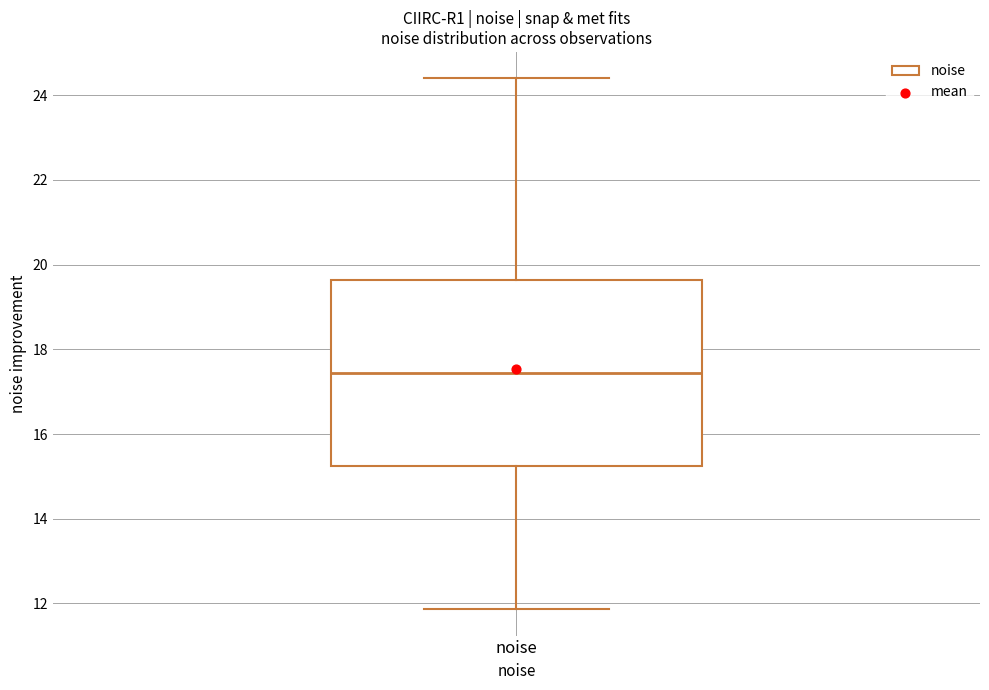

Transcribe this box plot: give where the median line is, the range the box spans, and where the two whiskers end, as read against the y-axis. The values are not printed on the chart, so give them approximately, as read against the axis.

median 17.4, box 15.2 to 19.6, whiskers 11.8 to 24.4